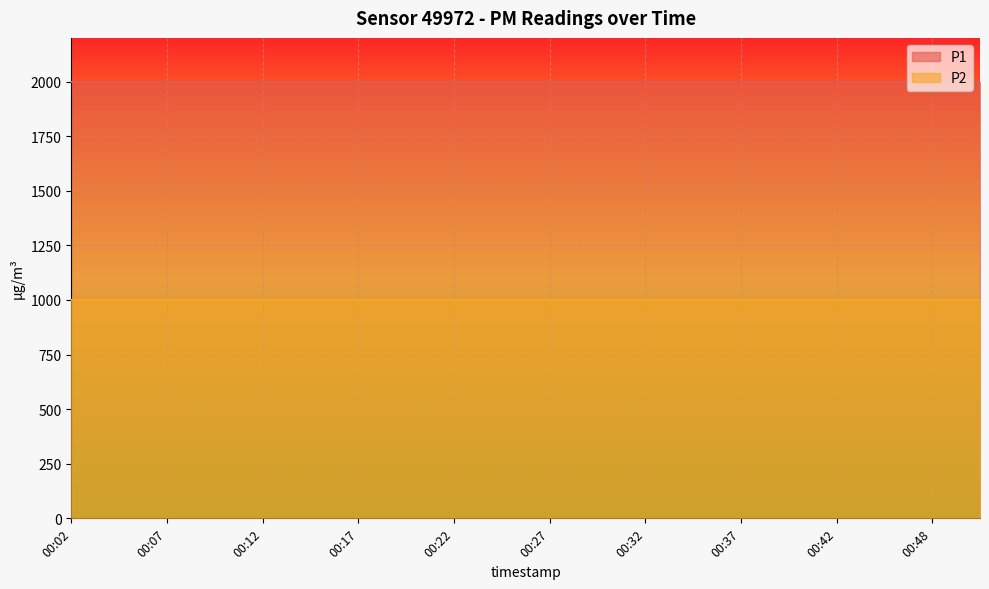

Reading right to left, transcribe all the data shown in this chart.

P1: 00:50=1999.9	00:48=1999.9	00:45=1999.9	00:42=1999.9	00:40=1999.9	00:37=1999.9	00:35=1999.9	00:32=1999.9	00:30=1999.9	00:27=1999.9	00:25=1999.9	00:22=1999.9	00:20=1999.9	00:17=1999.9	00:14=1999.9	00:12=1999.9	00:09=1999.9	00:07=1999.9	00:04=1999.9	00:02=1999.9
P2: 00:50=999.9	00:48=999.9	00:45=999.9	00:42=999.9	00:40=999.9	00:37=999.9	00:35=999.9	00:32=999.9	00:30=999.9	00:27=999.9	00:25=999.9	00:22=999.9	00:20=999.9	00:17=999.9	00:14=999.9	00:12=999.9	00:09=999.9	00:07=999.9	00:04=999.9	00:02=999.9